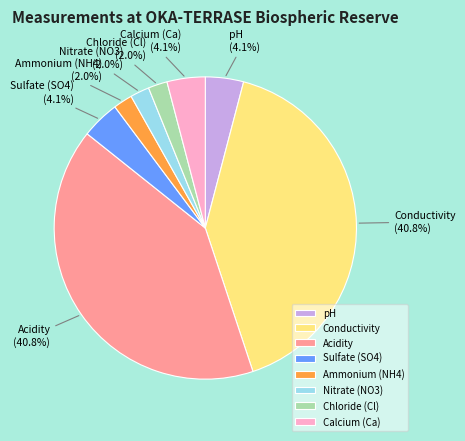

How many segments does this pie chart have?

8